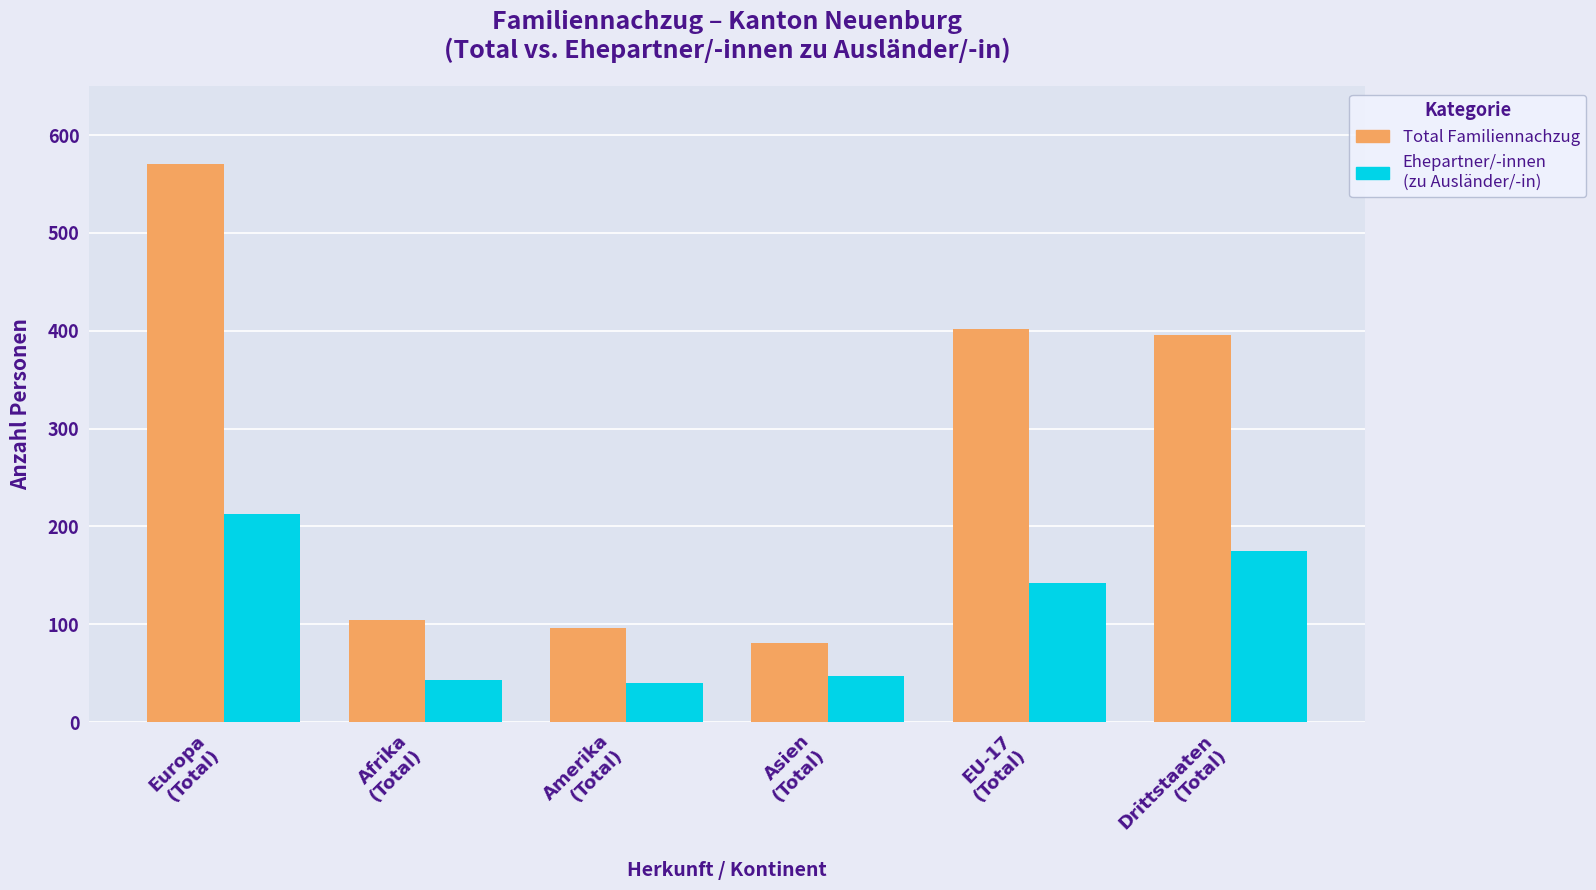

How many data points does each series have?

6